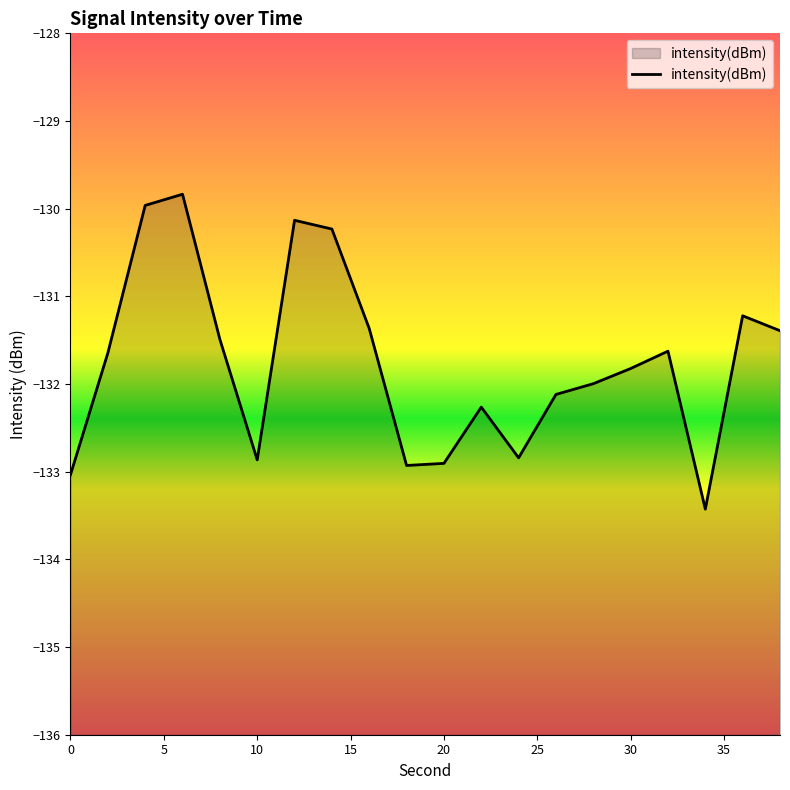

The value at 6 is -51.7. True or false?

False